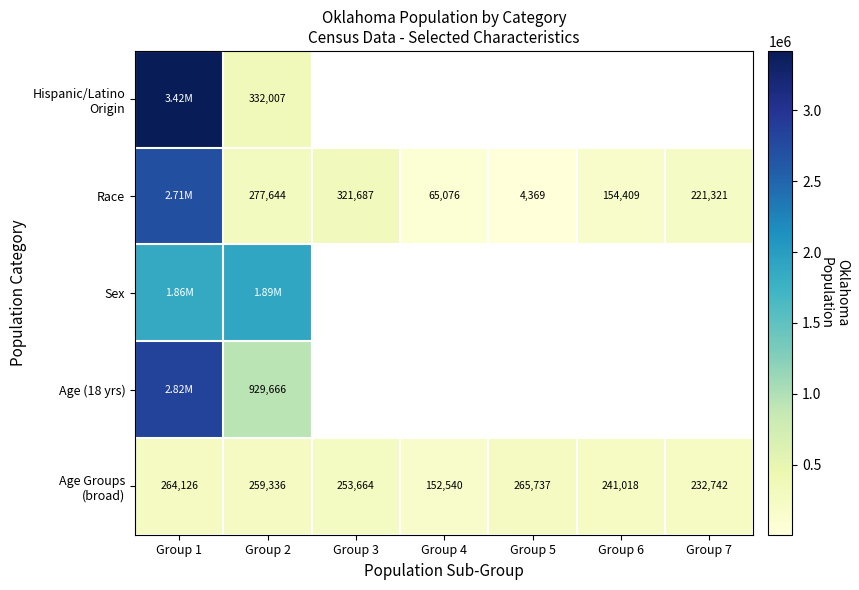

The Sex series shows 0 at Group 6. True or false?

True